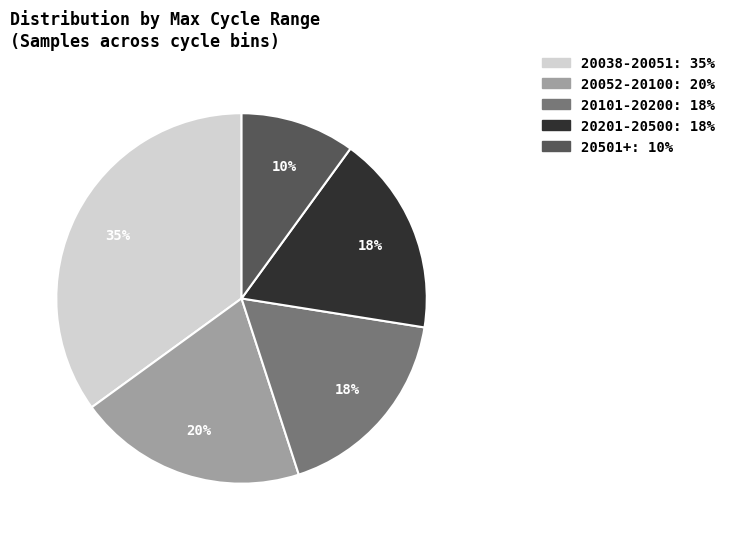

To the nearest percent, what is the average slice percentage?

20%